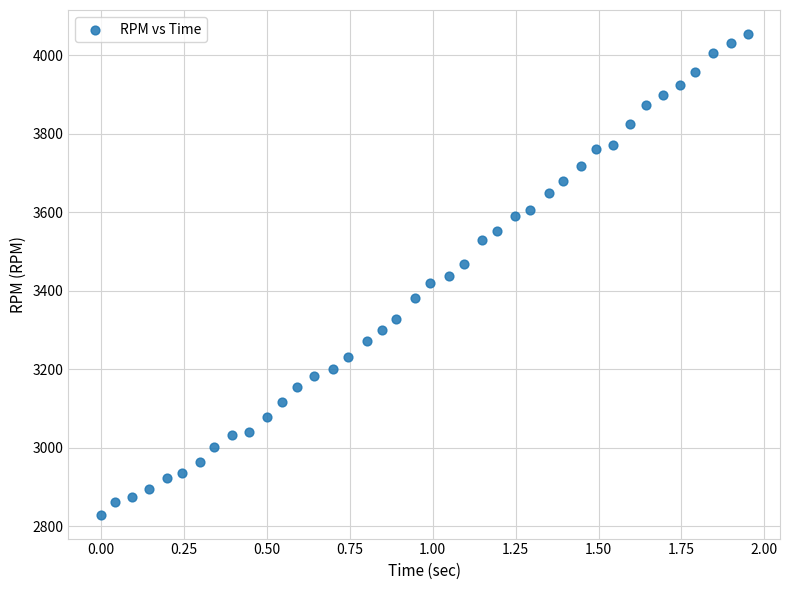

What is the range of Y values (max minus min)?

1224